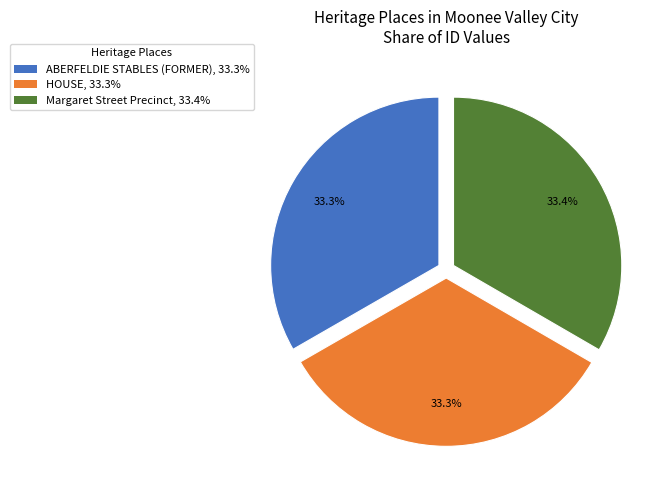

What percentage is NOT represented by Margaret Street Precinct, 33.4%?

66.6%